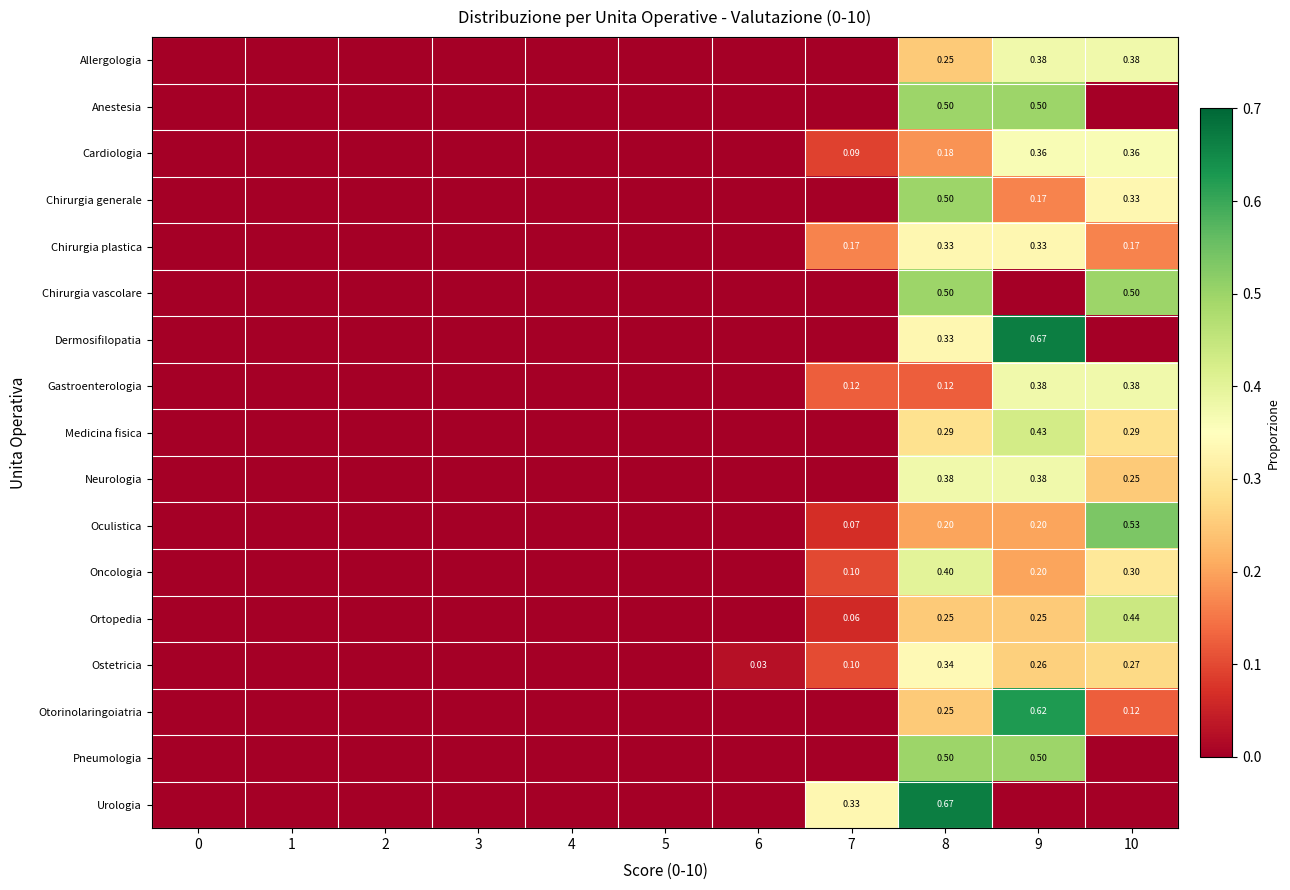

How many Neurologia values are between 0 and 1?

11